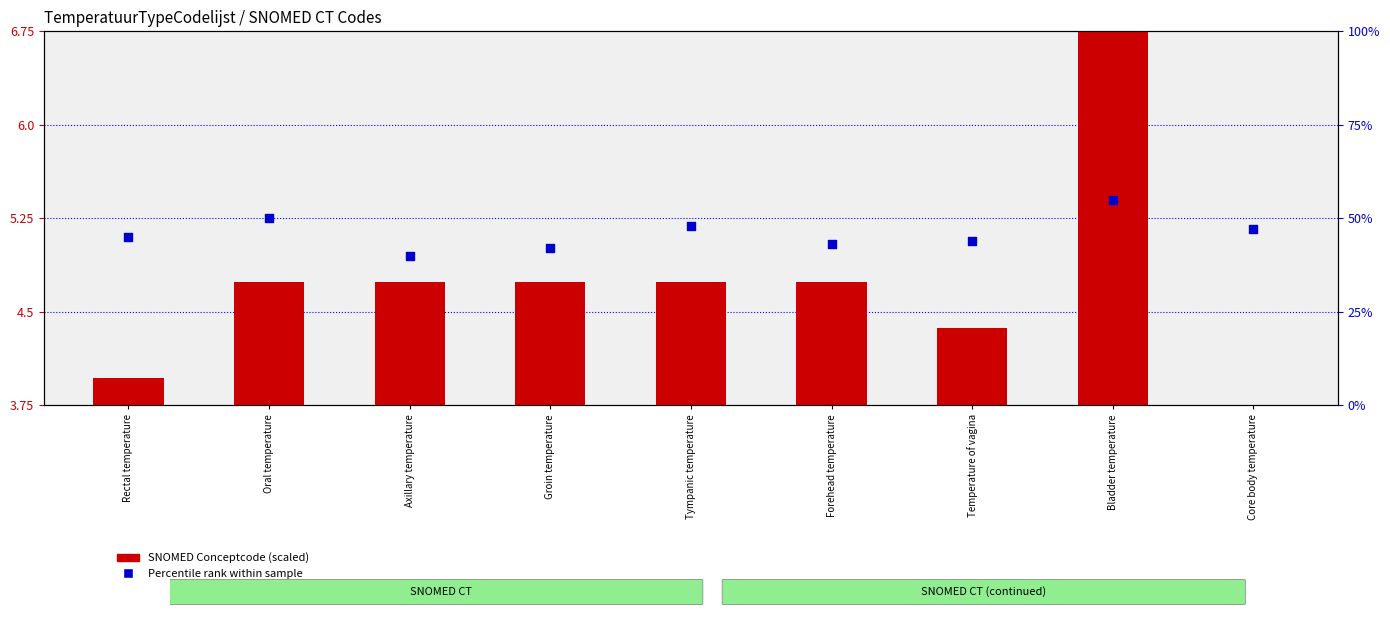

What is the total value across all series at Tympanic temperature?

52.7